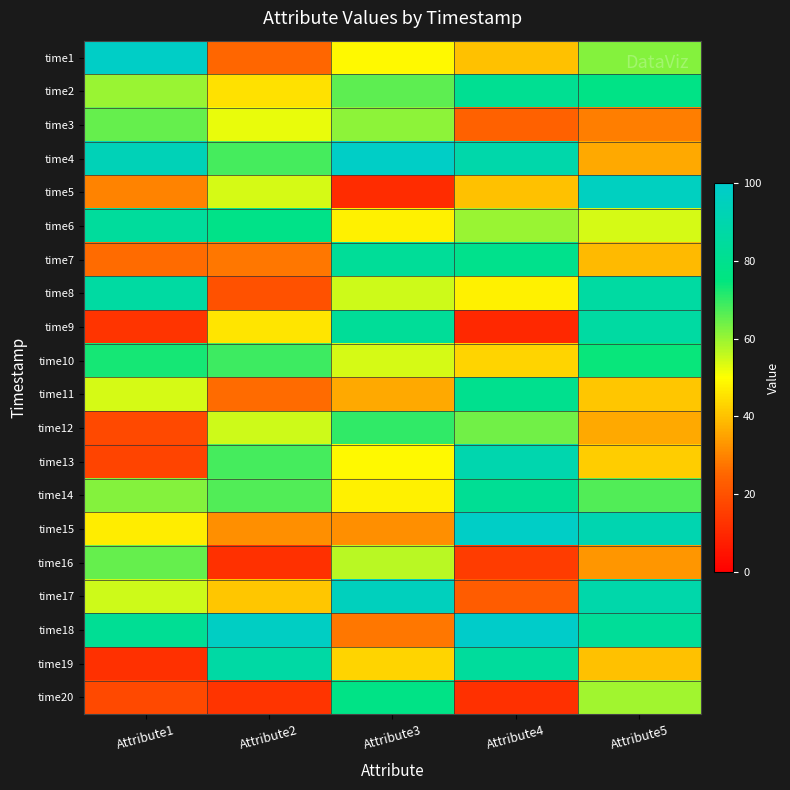

What is the difference between the highest and lowest values at Attribute4?

89